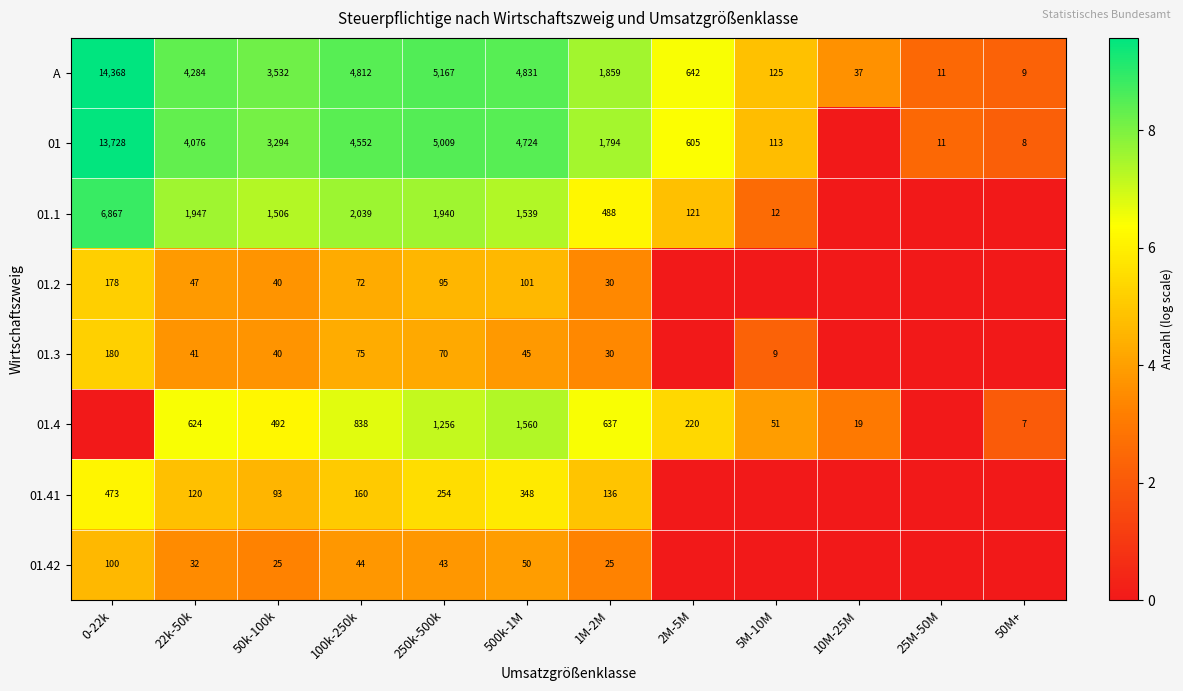

What is the highest value of the A series?

14368